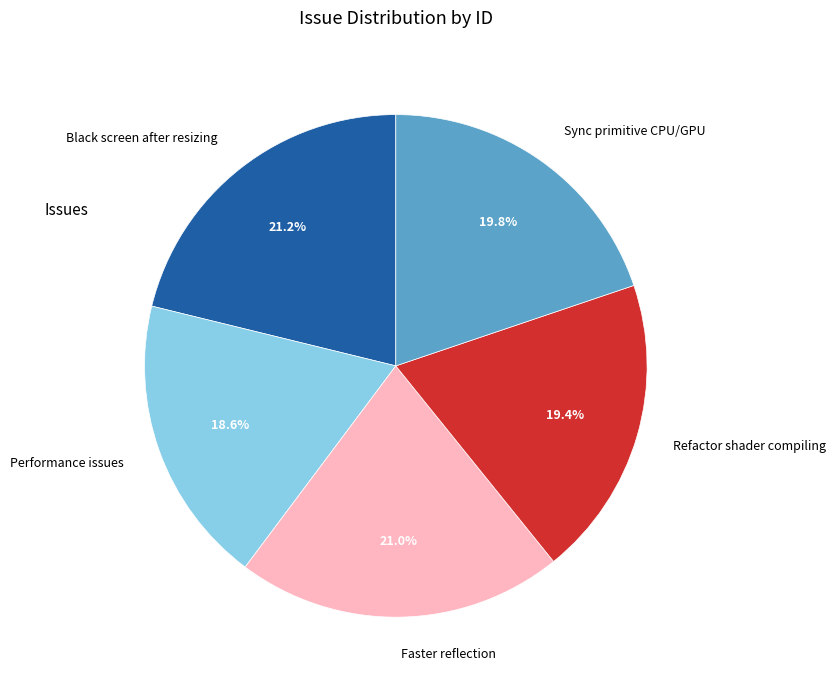

The Faster reflection slice represents 33% of the pie. True or false?

False